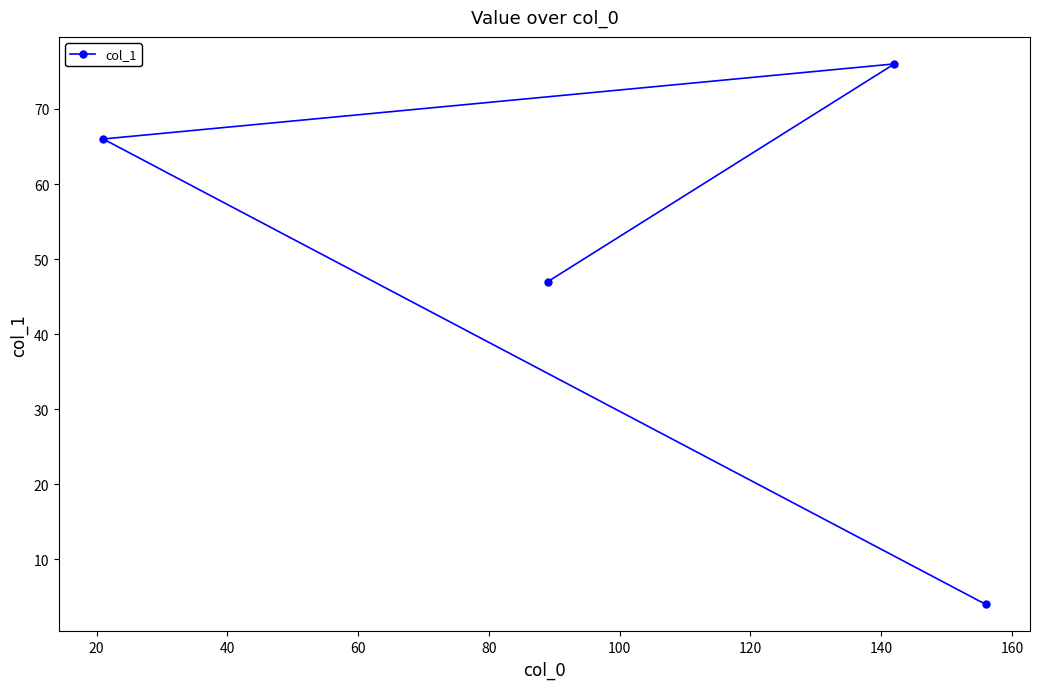

What is the smallest value displayed?

4